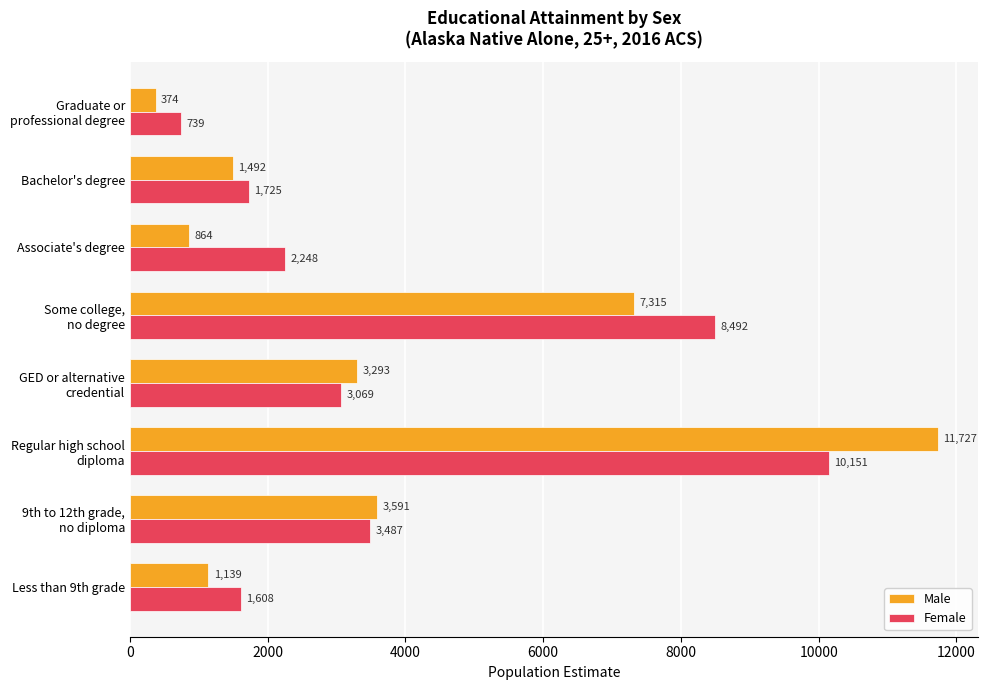

What is the smallest value displayed?

374